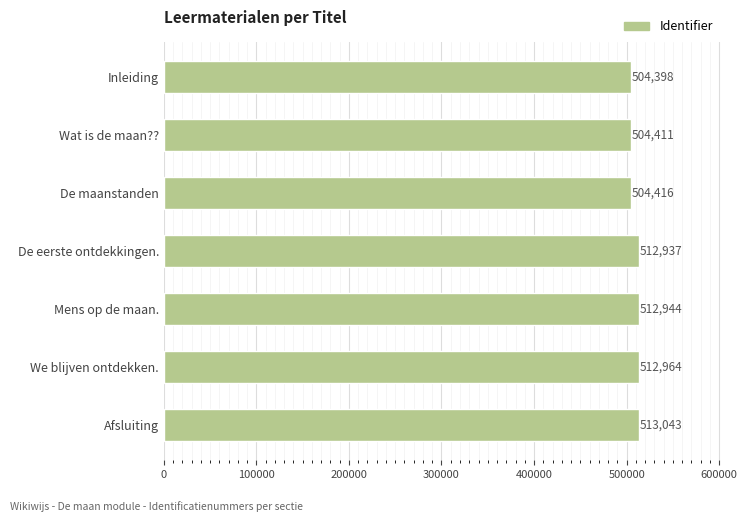

How many series are shown in this chart?

1